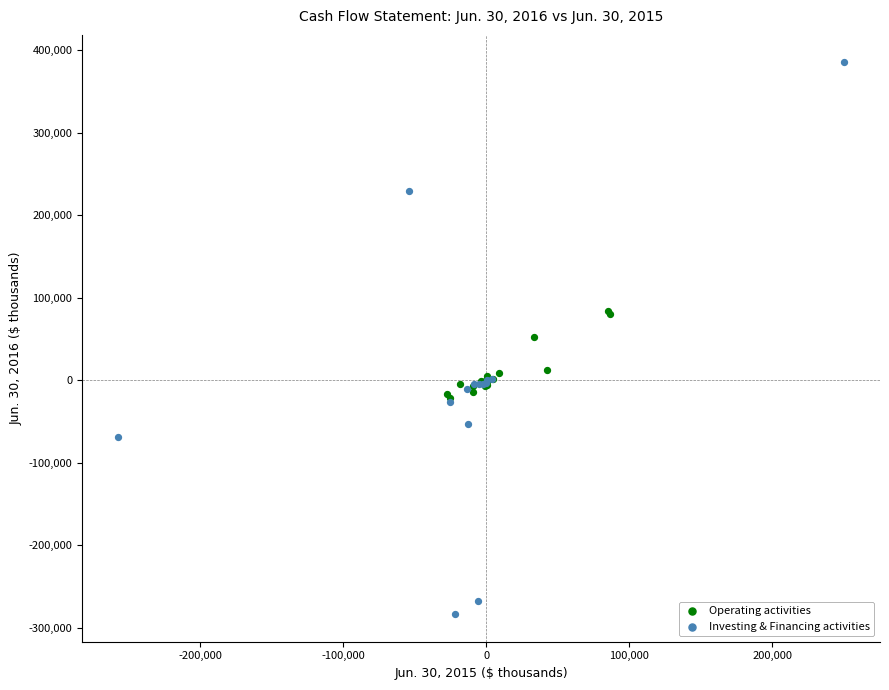

What are all the series names shown in the legend?

Operating activities, Investing & Financing activities